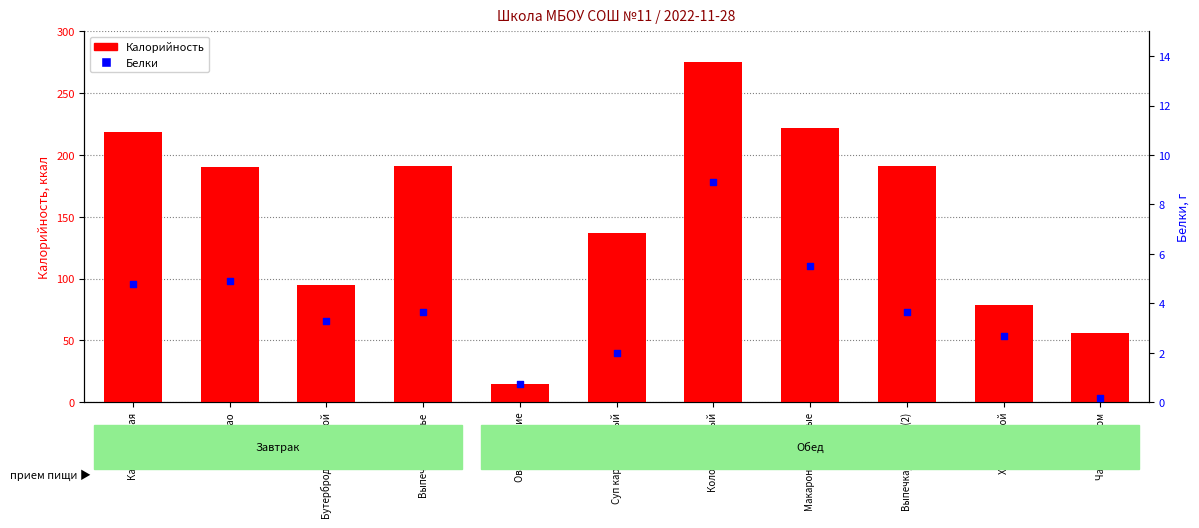

What is the total value across all series at Суп картофельный?

139.0